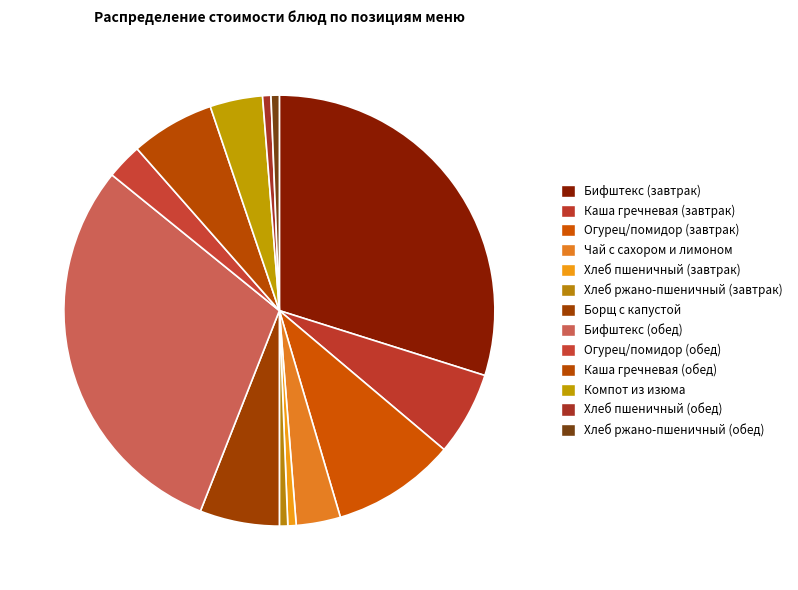

How many segments does this pie chart have?

13